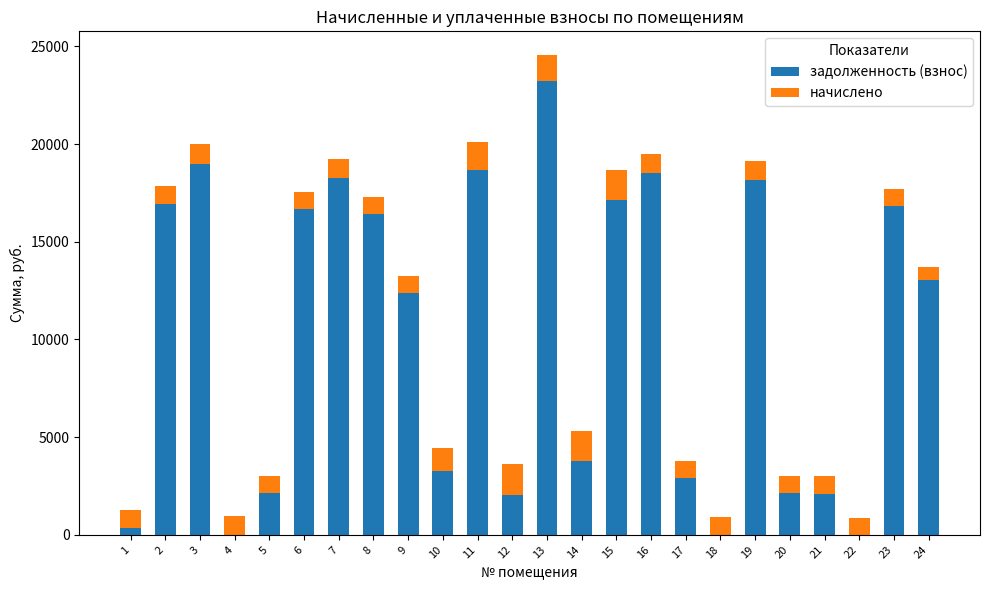

What is the maximum value for задолженность (взнос)?

23234.8